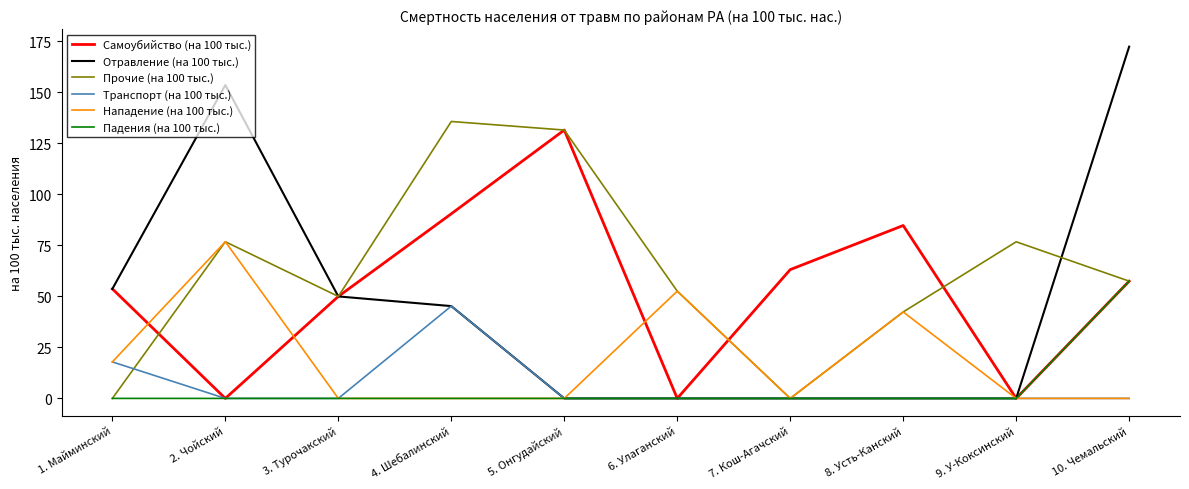

What is the total value across all series at 5. Онгудайский?

263.0